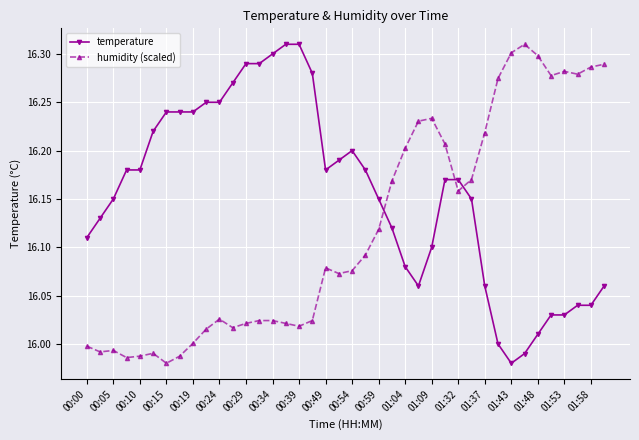

What is the difference between the second highest and second lowest values in the temperature series?

0.3